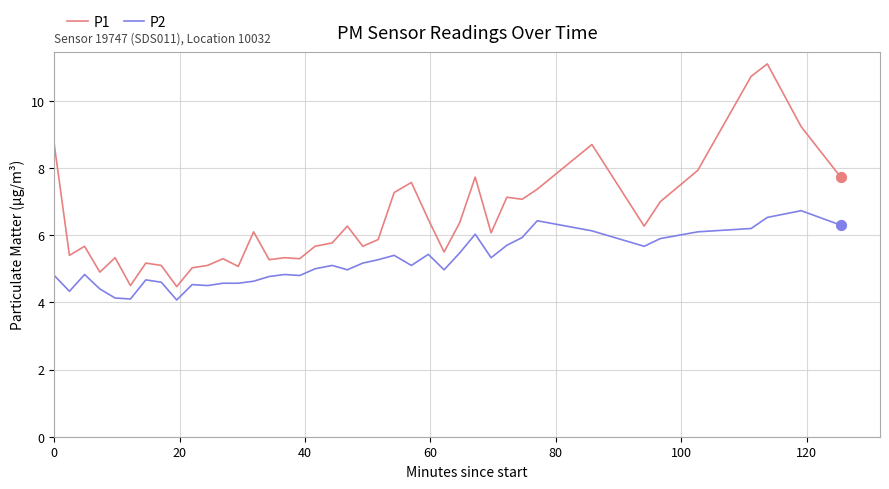

Which series has the largest total across all categories?

P1